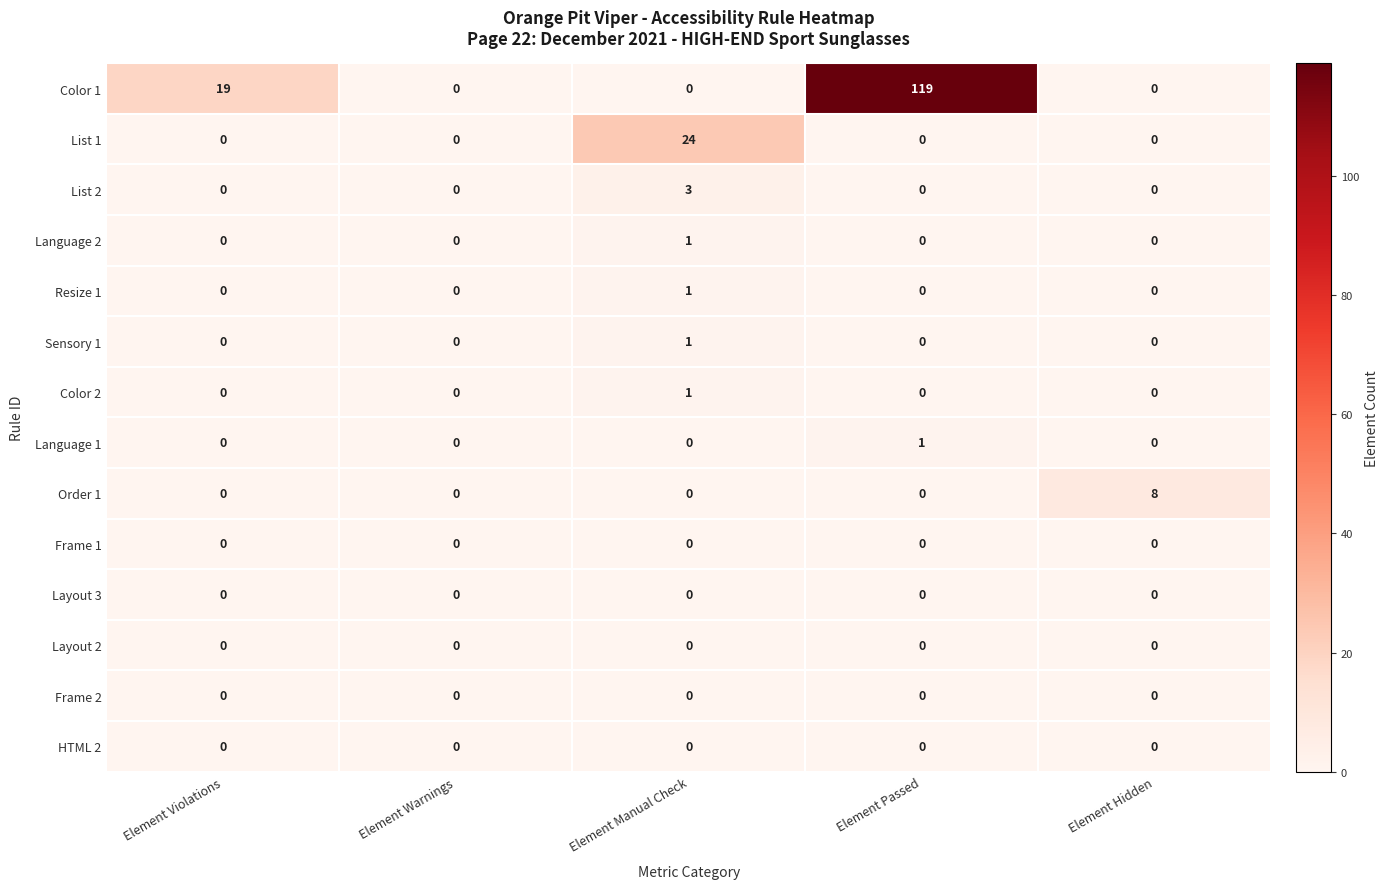

Between Element Passed and Element Hidden, which series saw the biggest shift?

Color 1